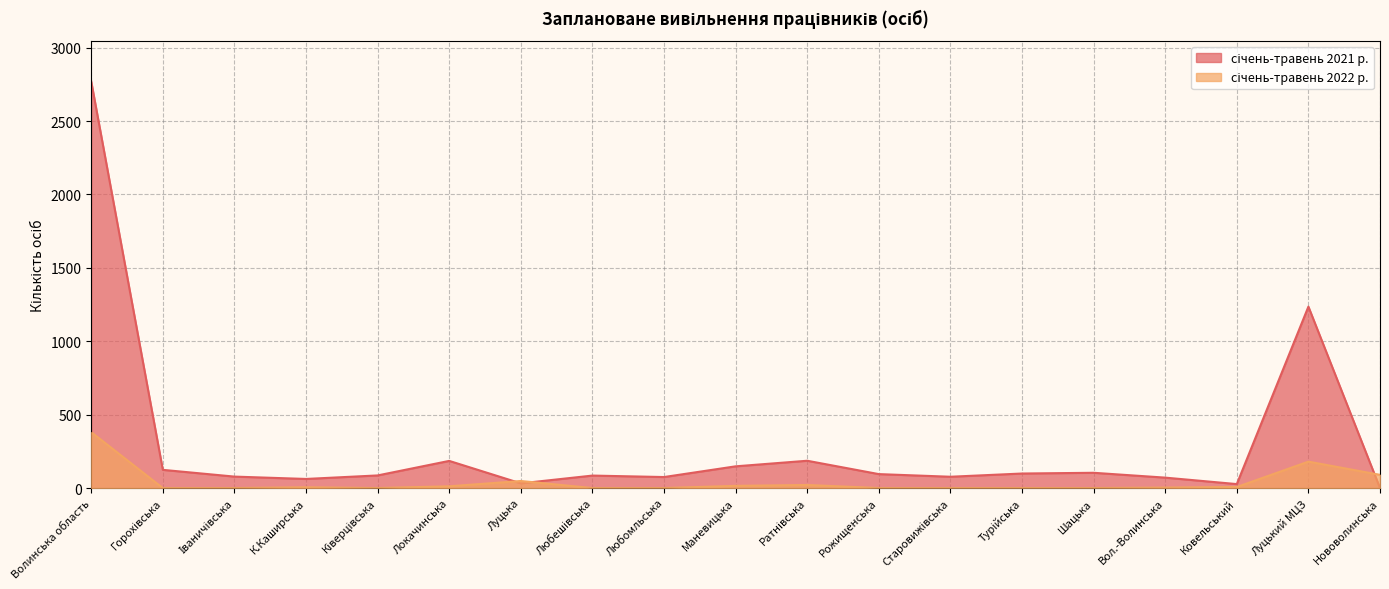

What is the average value of the січень-травень 2021 р. series?

292